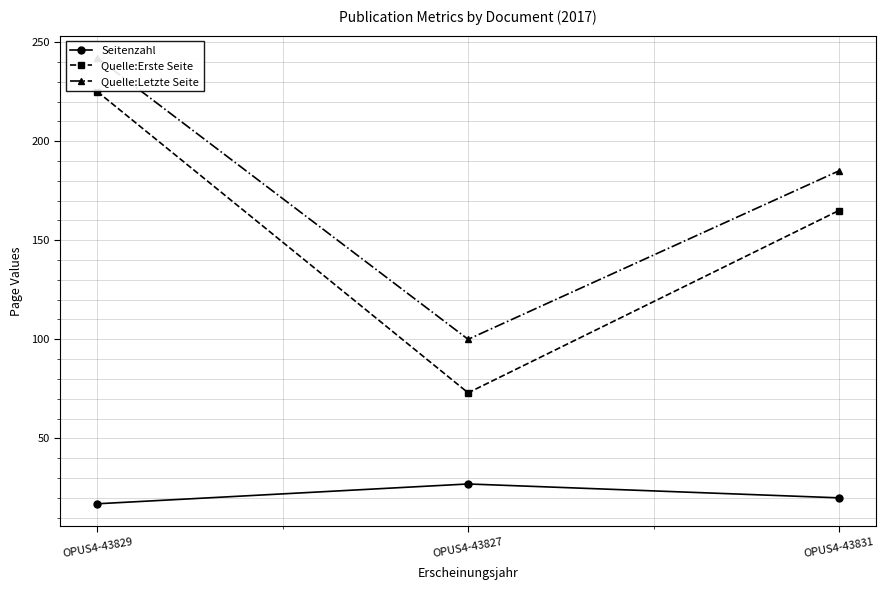

Is it true that Seitenzahl equals 20 at OPUS4-43831?

True